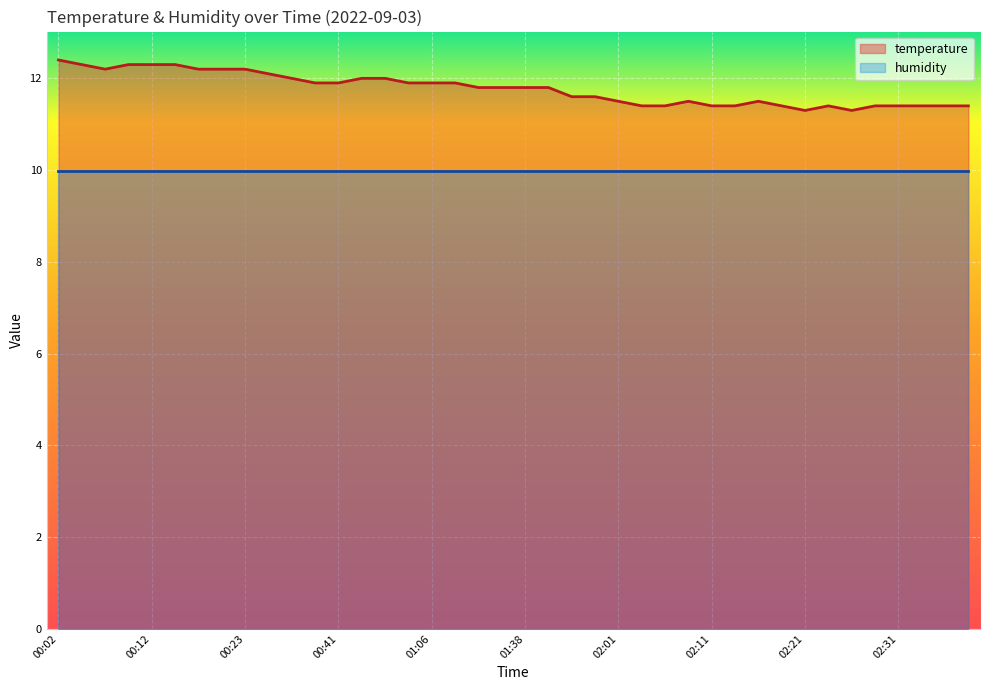

How many lines are shown in the chart?

2